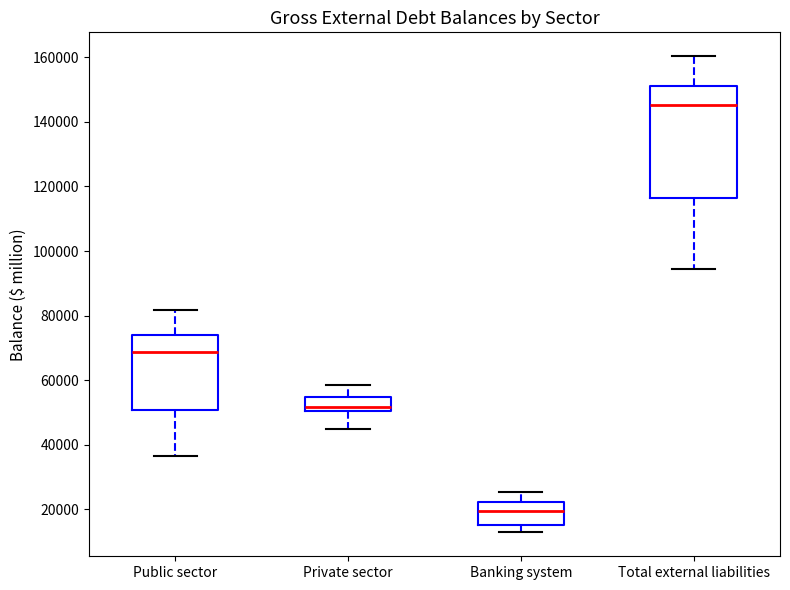

Reading left to right, transcribe this box plot: for each box, give where its median line is, the range the box spans, and where its two whiskers end, as read against the y-axis. The values are not printed on the chart, so give them approximately, as read against the axis.

Public sector: median 68000, box 50000 to 74000, whiskers 36000 to 82000
Private sector: median 52000, box 50000 to 54000, whiskers 44000 to 58000
Banking system: median 20000, box 16000 to 22000, whiskers 12000 to 26000
Total external liabilities: median 146000, box 116000 to 152000, whiskers 94000 to 160000